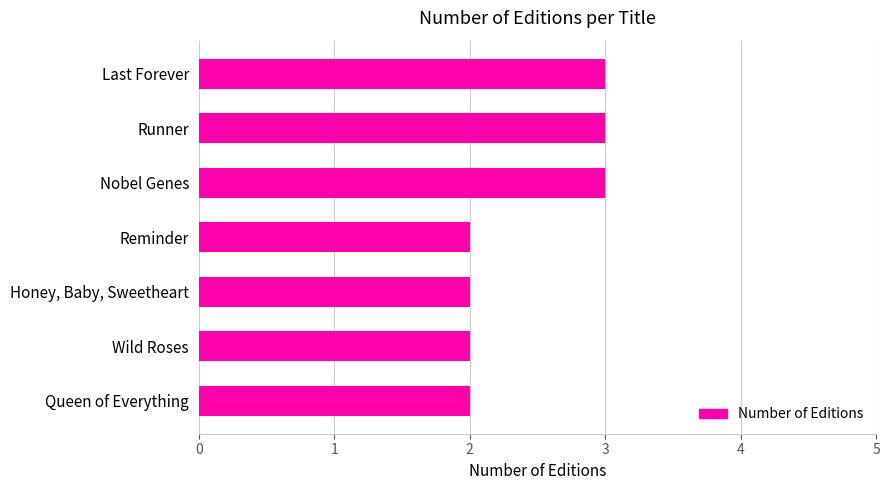

Between Runner and Wild Roses, which is larger?

Runner